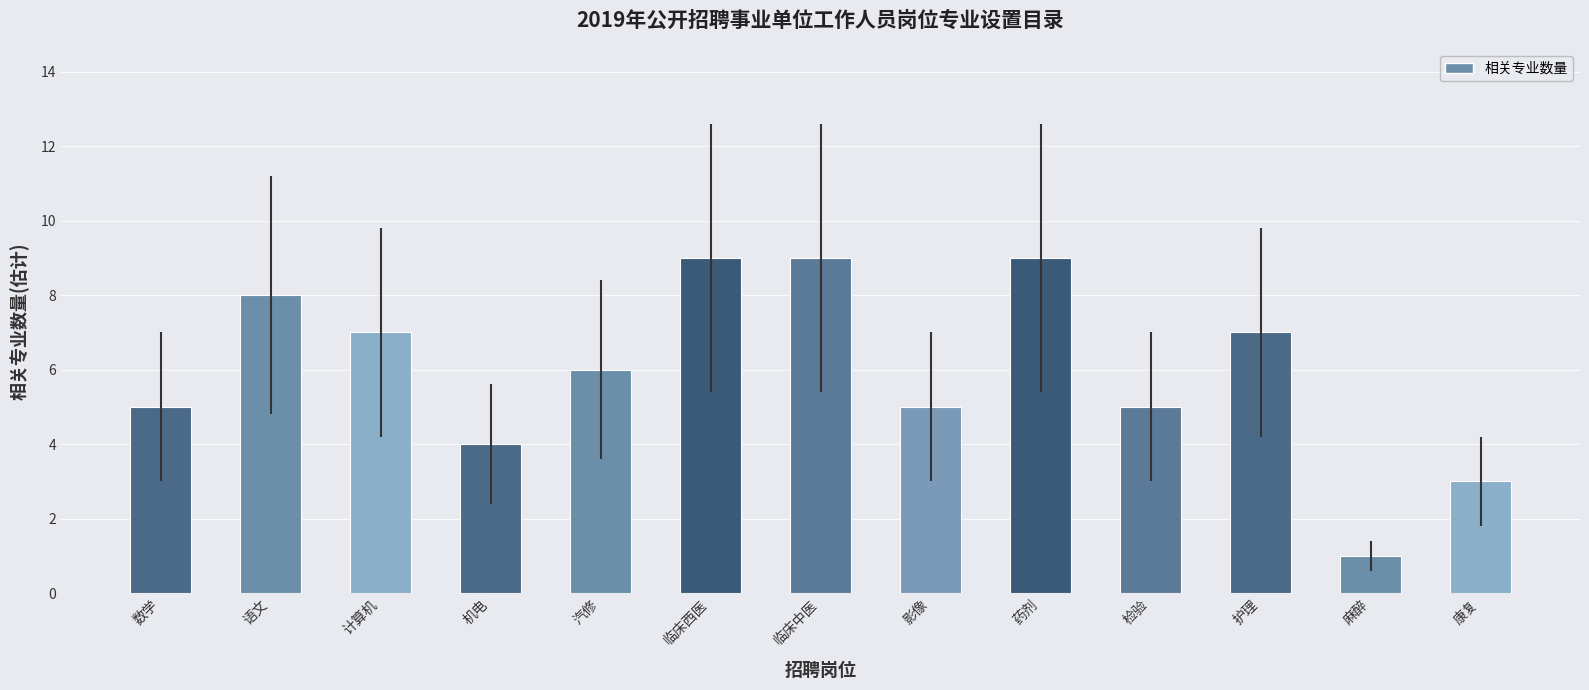

Approximately how many times larger is the value at 检验 compared to 语文?

0.6